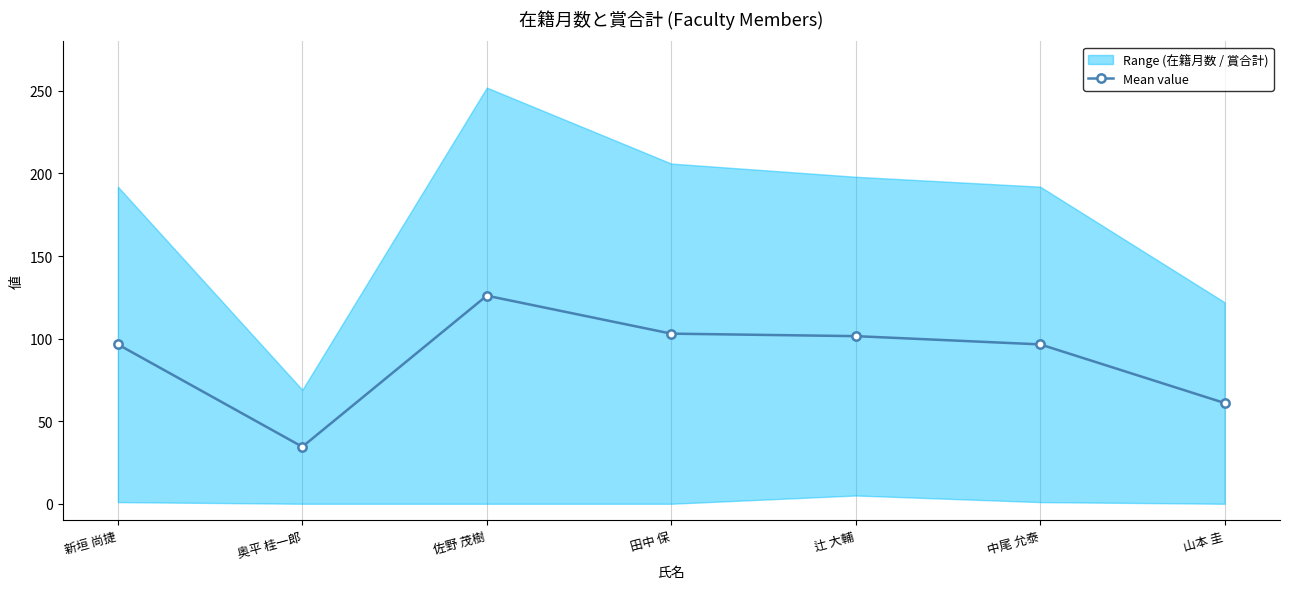

What is the sum of the values at 辻 大輔 and 田中 保?

204.5